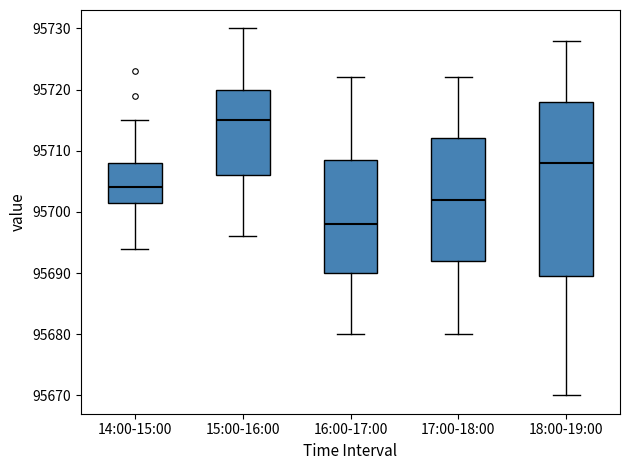

Which box's median line is the lowest?

16:00-17:00